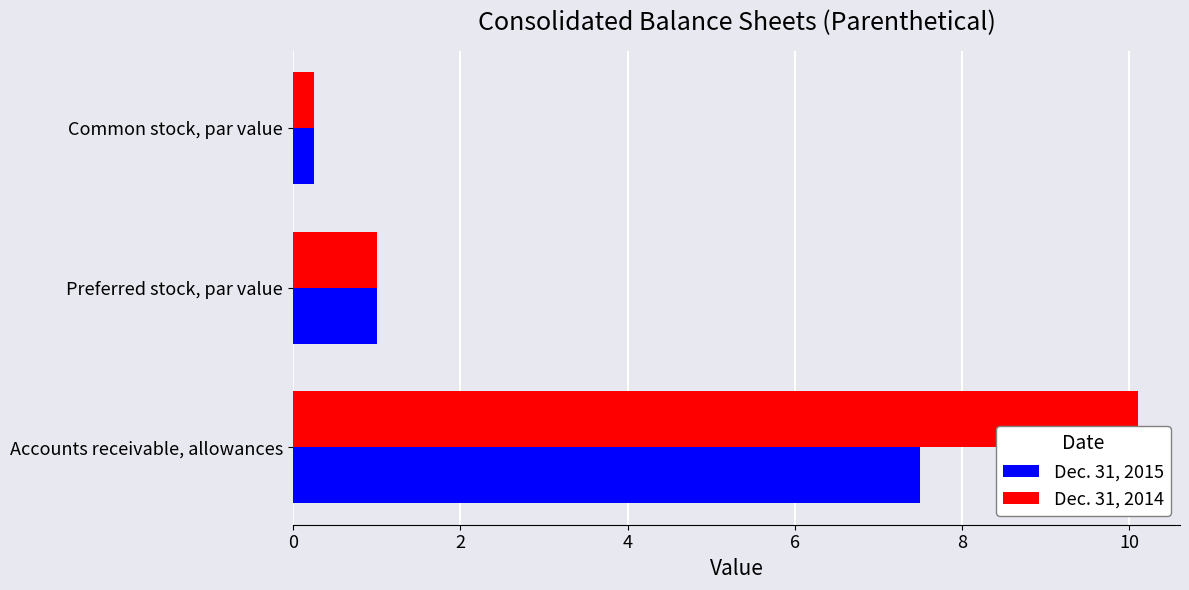

What is the total value across all series at Preferred stock, par value?

2.0